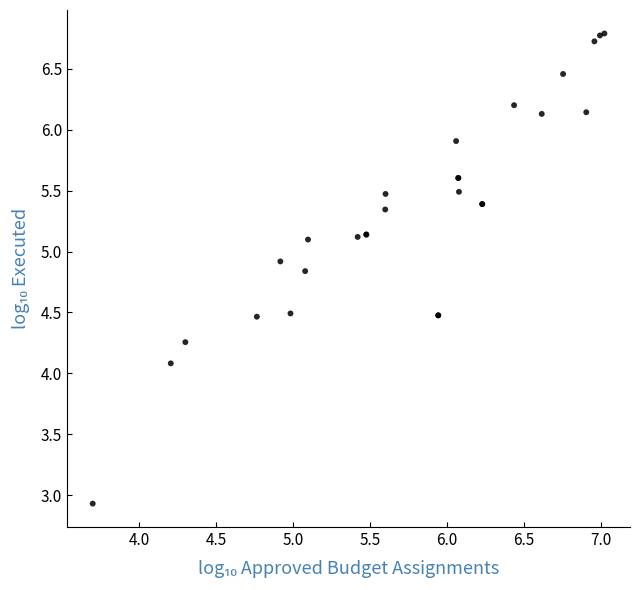

What Y value in the scatter plot is closest to 4?

4.1